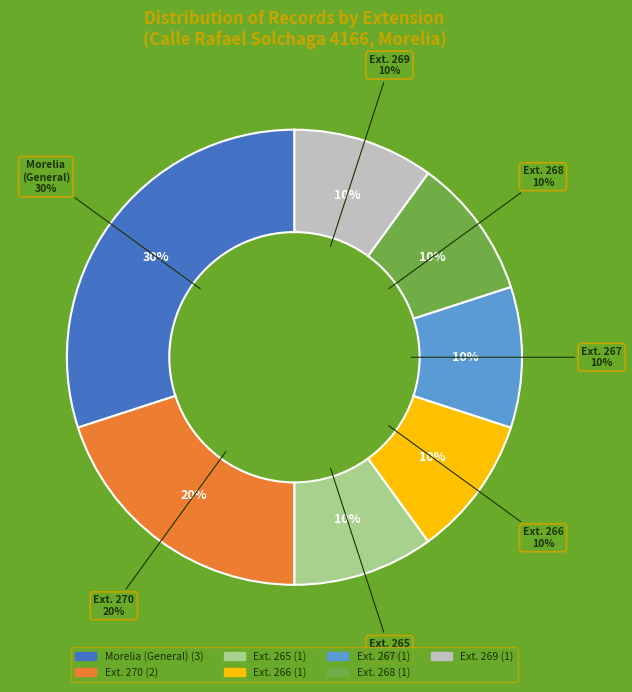

To the nearest percent, what is the combined percentage of Morelia and ext. 265?

40%